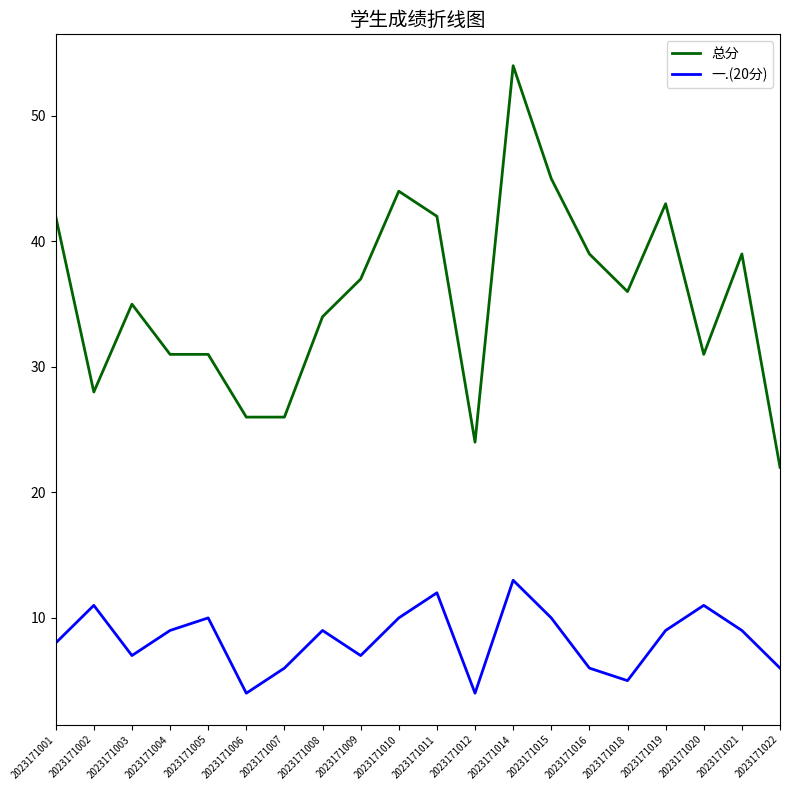

What is the total value across all series at 2023171018?

41